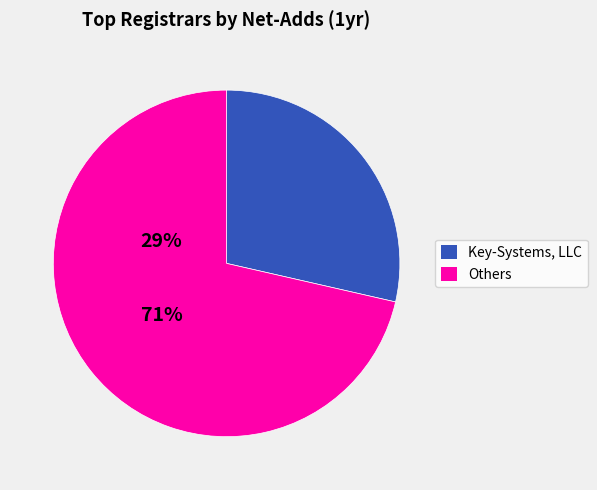

How many segments does this pie chart have?

2